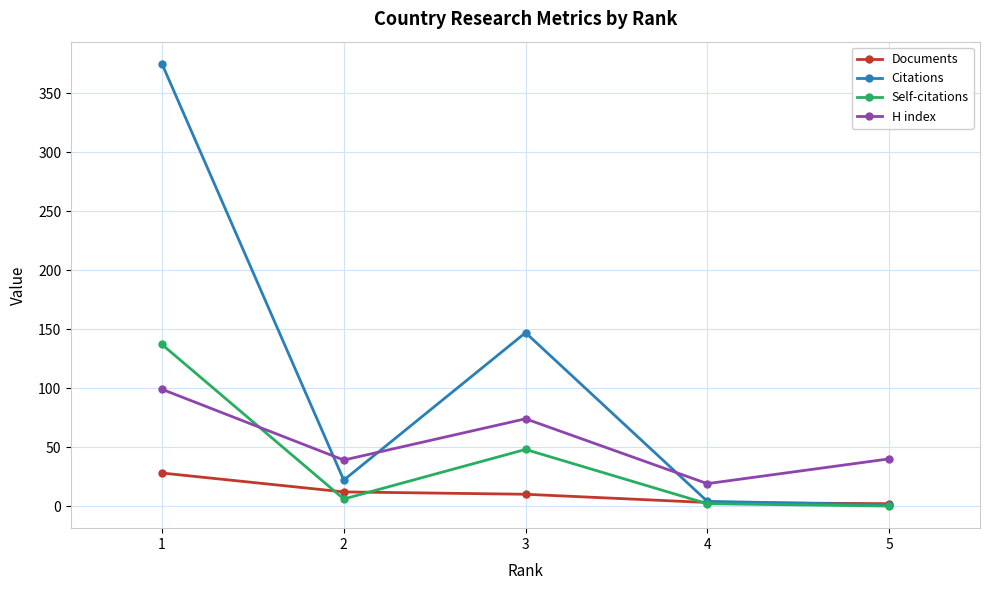

What is the total value across all series at 3?

279